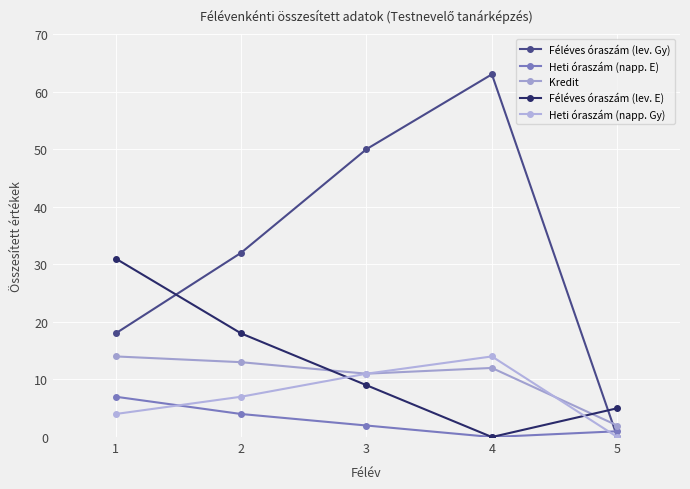

Does the chart have visible grid lines?

Yes